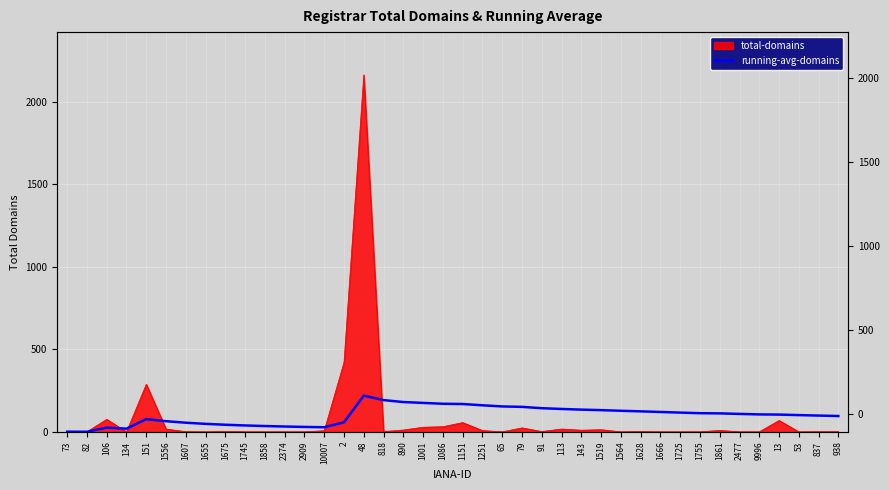

Reading right to left, extract all data points from this chart.

938=95.9	837=98.6	53=101.5	13=104.5	9996=105.6	2477=108.6	1861=111.8	1755=113.0	1725=116.6	1666=120.3	1628=124.2	1564=127.6	1519=131.5	143=134.6	113=138.7	91=143.2	79=151.3	65=154.0	1251=160.9	1151=168.6	1086=170.1	1001=175.3	890=180.6	818=192.2	48=219.4	2=58.3	10007=27.9	2909=29.8	2374=32.2	1858=35.2	1745=38.7	1675=43.0	1655=48.4	1607=55.3	1556=64.5	151=77.2	134=19.2	106=25.7	82=0.5	73=1.0